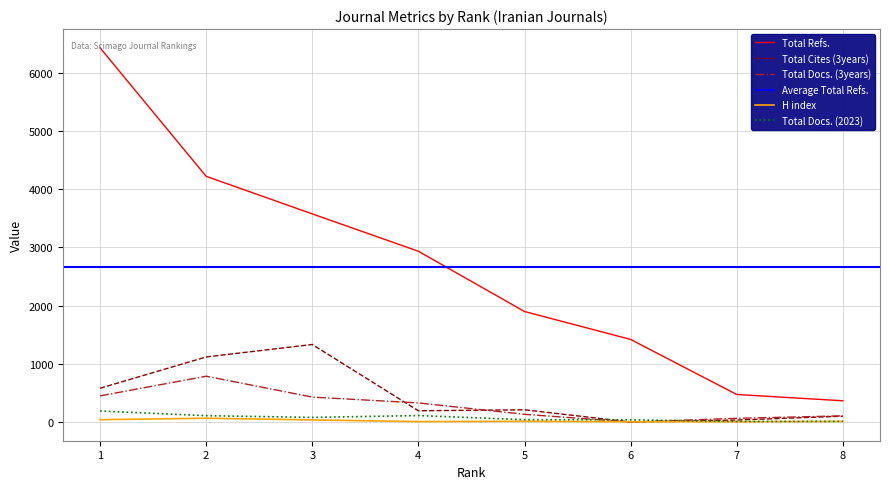

What is the value of the Total Cites (3years) point at the 3rd from the left?

1332